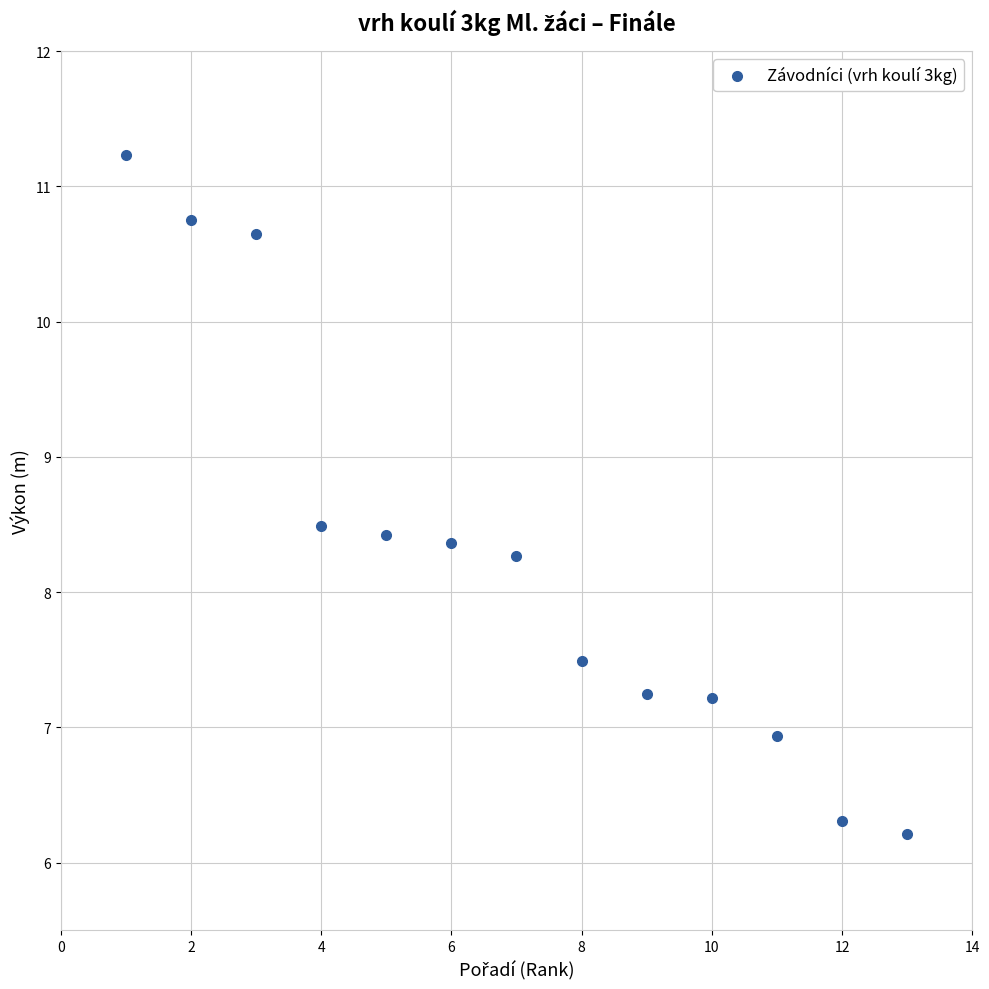

What is the range of Y values (max minus min)?

5.0